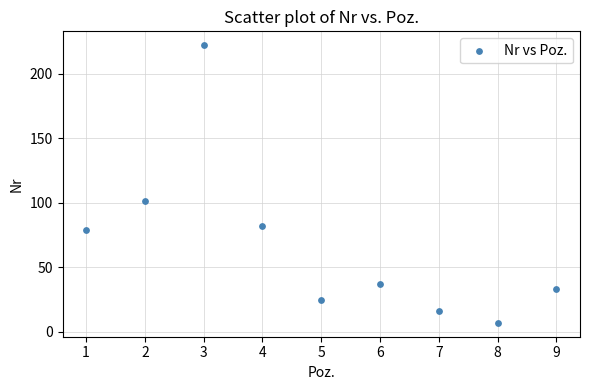

What is the average Y value?

67